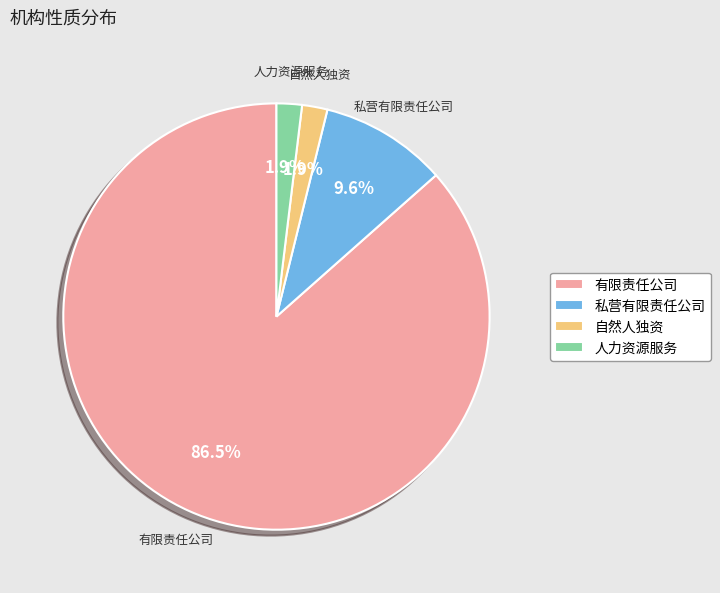

Which category has the biggest portion of the pie?

有限责任公司